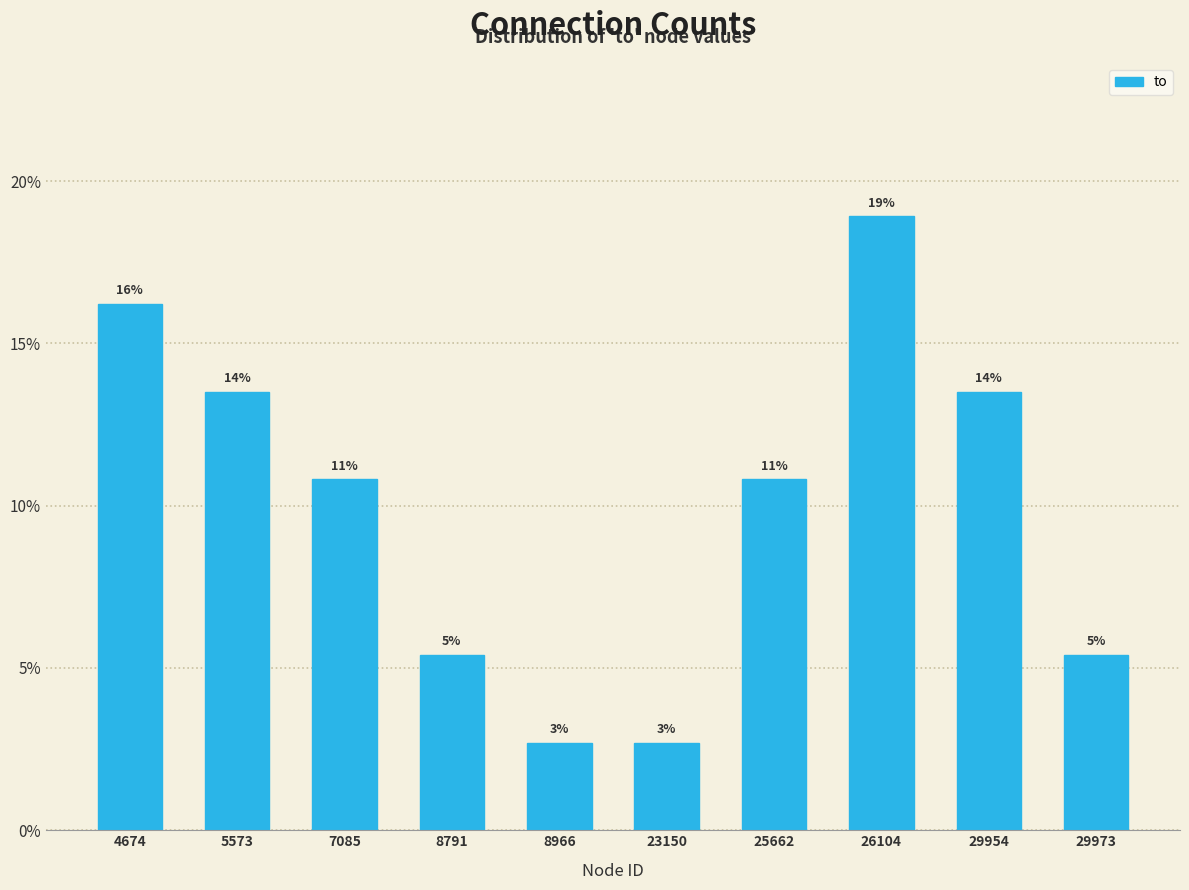

How many bars are there in total?

10